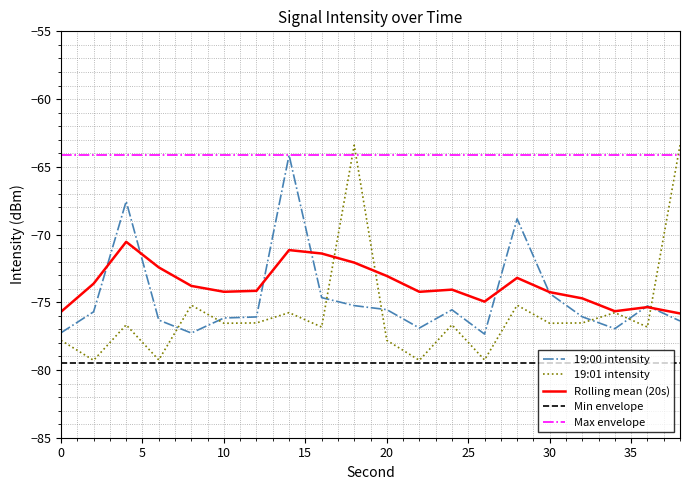

What is the sum of all Min envelope values?

-1589.6